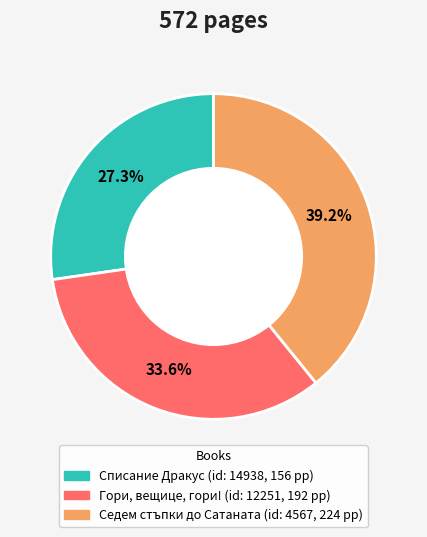

Is there a majority slice in this chart?

No